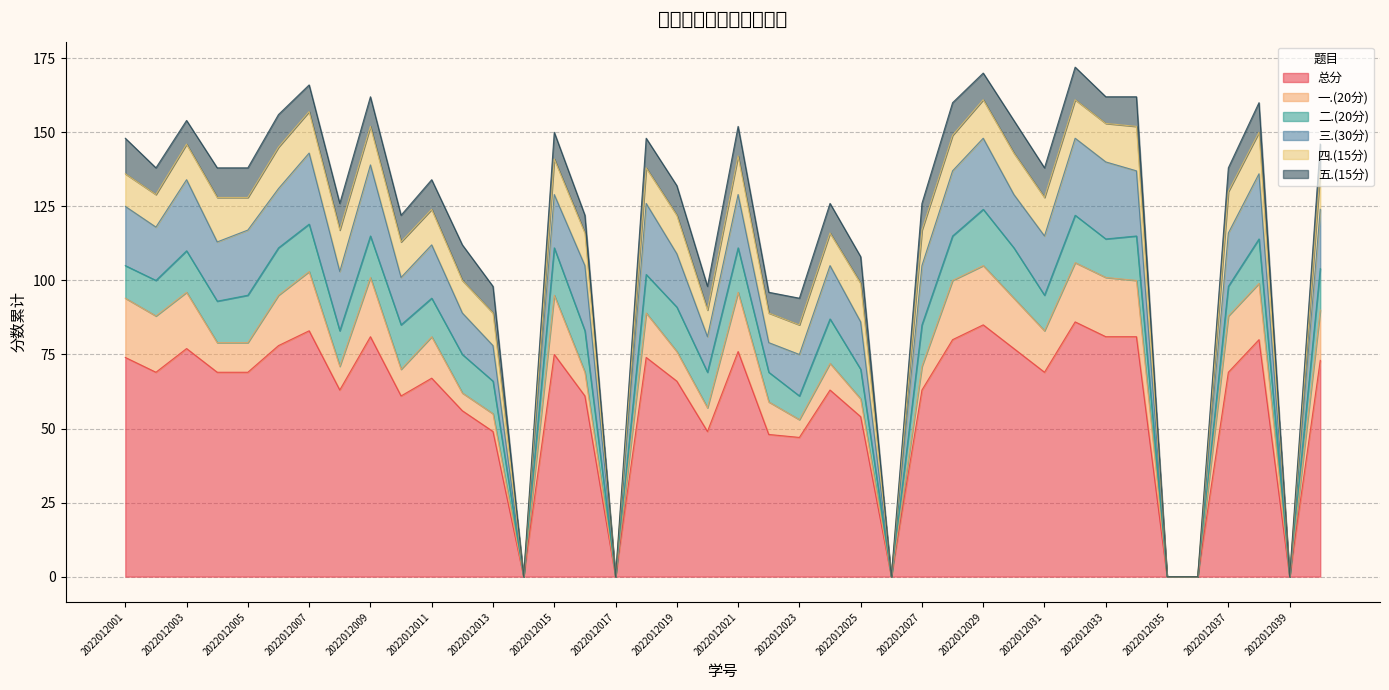

Reading left to right, extract all data points from this chart.

总分: 2022012001=74	2022012002=69	2022012003=77	2022012004=69	2022012005=69	2022012006=78	2022012007=83	2022012008=63	2022012009=81	2022012010=61	2022012011=67	2022012012=56	2022012013=49	2022012014=0	2022012015=75	2022012016=61	2022012017=0	2022012018=74	2022012019=66	2022012020=49	2022012021=76	2022012022=48	2022012023=47	2022012024=63	2022012025=54	2022012026=0	2022012027=63	2022012028=80	2022012029=85	2022012030=77	2022012031=69	2022012032=86	2022012033=81	2022012034=81	2022012035=0	2022012036=0	2022012037=69	2022012038=80	2022012039=0	2022012040=73
一.(20分): 2022012001=20	2022012002=19	2022012003=19	2022012004=10	2022012005=10	2022012006=17	2022012007=20	2022012008=8	2022012009=20	2022012010=9	2022012011=14	2022012012=6	2022012013=6	2022012014=0	2022012015=20	2022012016=8	2022012017=0	2022012018=15	2022012019=10	2022012020=8	2022012021=20	2022012022=11	2022012023=6	2022012024=9	2022012025=6	2022012026=0	2022012027=8	2022012028=20	2022012029=20	2022012030=17	2022012031=14	2022012032=20	2022012033=20	2022012034=19	2022012035=0	2022012036=0	2022012037=19	2022012038=19	2022012039=0	2022012040=17
二.(20分): 2022012001=11	2022012002=12	2022012003=14	2022012004=14	2022012005=16	2022012006=16	2022012007=16	2022012008=12	2022012009=14	2022012010=15	2022012011=13	2022012012=13	2022012013=11	2022012014=0	2022012015=16	2022012016=14	2022012017=0	2022012018=13	2022012019=15	2022012020=12	2022012021=15	2022012022=10	2022012023=8	2022012024=15	2022012025=10	2022012026=0	2022012027=14	2022012028=15	2022012029=19	2022012030=17	2022012031=12	2022012032=16	2022012033=13	2022012034=15	2022012035=0	2022012036=0	2022012037=10	2022012038=15	2022012039=0	2022012040=14
三.(30分): 2022012001=20	2022012002=18	2022012003=24	2022012004=20	2022012005=22	2022012006=20	2022012007=24	2022012008=20	2022012009=24	2022012010=16	2022012011=18	2022012012=14	2022012013=12	2022012014=0	2022012015=18	2022012016=22	2022012017=0	2022012018=24	2022012019=18	2022012020=12	2022012021=18	2022012022=10	2022012023=14	2022012024=18	2022012025=16	2022012026=0	2022012027=20	2022012028=22	2022012029=24	2022012030=18	2022012031=20	2022012032=26	2022012033=26	2022012034=22	2022012035=0	2022012036=0	2022012037=18	2022012038=22	2022012039=0	2022012040=20
四.(15分): 2022012001=11	2022012002=11	2022012003=12	2022012004=15	2022012005=11	2022012006=14	2022012007=14	2022012008=14	2022012009=13	2022012010=12	2022012011=12	2022012012=11	2022012013=11	2022012014=0	2022012015=12	2022012016=11	2022012017=0	2022012018=12	2022012019=13	2022012020=9	2022012021=13	2022012022=10	2022012023=10	2022012024=11	2022012025=13	2022012026=0	2022012027=12	2022012028=12	2022012029=13	2022012030=14	2022012031=13	2022012032=13	2022012033=13	2022012034=15	2022012035=0	2022012036=0	2022012037=14	2022012038=14	2022012039=0	2022012040=13
五.(15分): 2022012001=12	2022012002=9	2022012003=8	2022012004=10	2022012005=10	2022012006=11	2022012007=9	2022012008=9	2022012009=10	2022012010=9	2022012011=10	2022012012=12	2022012013=9	2022012014=0	2022012015=9	2022012016=6	2022012017=0	2022012018=10	2022012019=10	2022012020=8	2022012021=10	2022012022=7	2022012023=9	2022012024=10	2022012025=9	2022012026=0	2022012027=9	2022012028=11	2022012029=9	2022012030=11	2022012031=10	2022012032=11	2022012033=9	2022012034=10	2022012035=0	2022012036=0	2022012037=8	2022012038=10	2022012039=0	2022012040=9